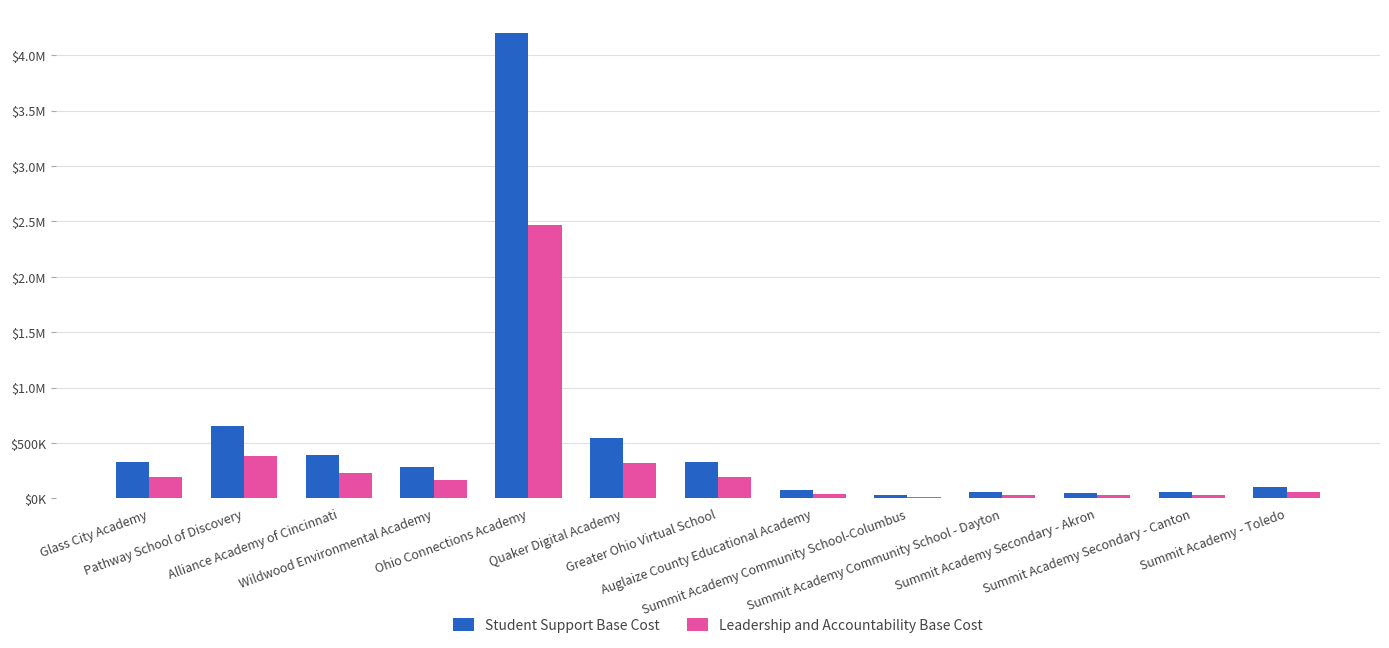

What are all the series names shown in the legend?

Student Support Base Cost, Leadership and Accountability Base Cost